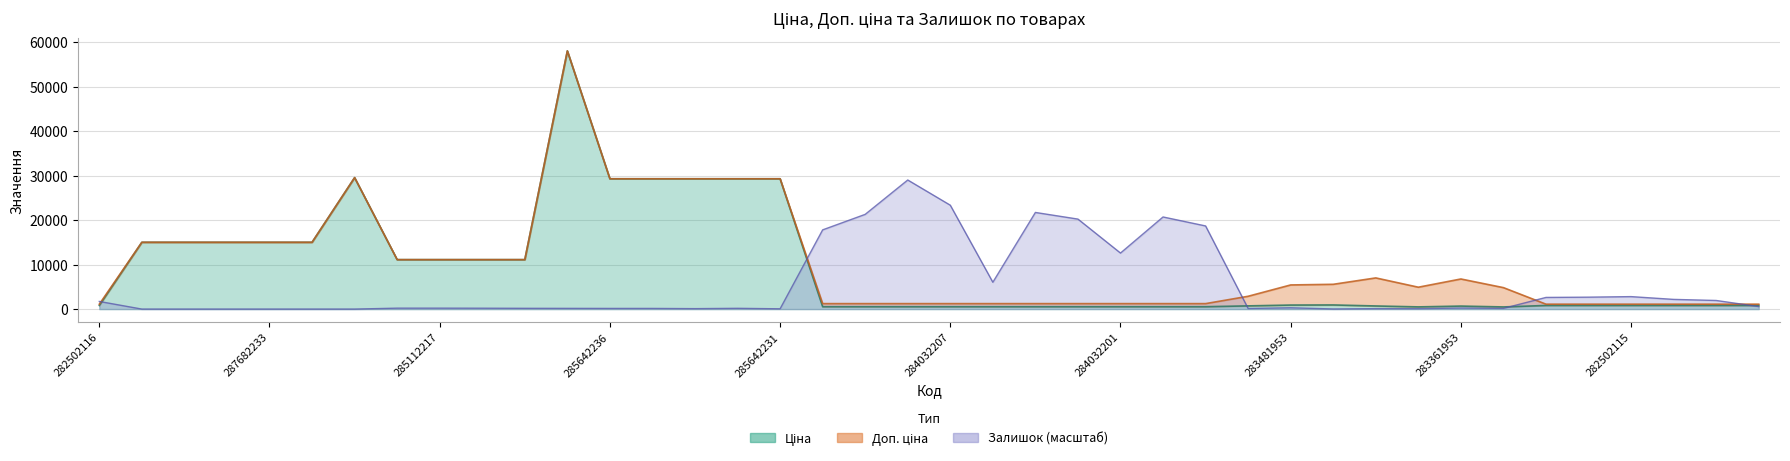

What are all the series names shown in the legend?

Ціна, Доп. ціна, Залишок